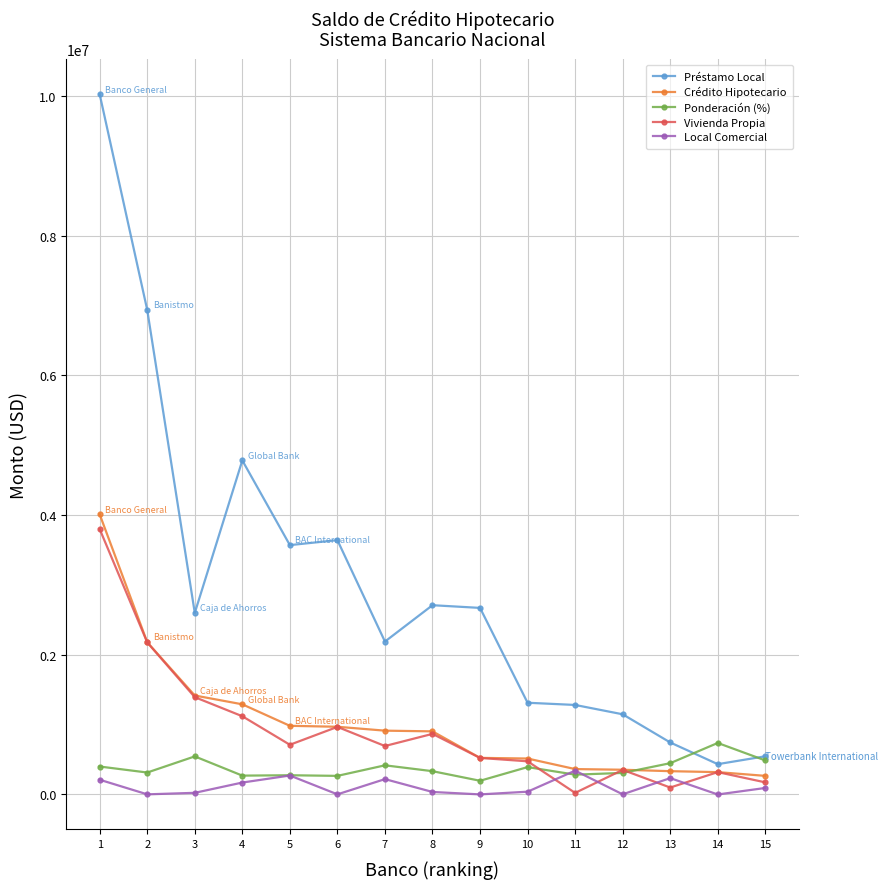

At how many categories does at least one series exceed 5591394?

2